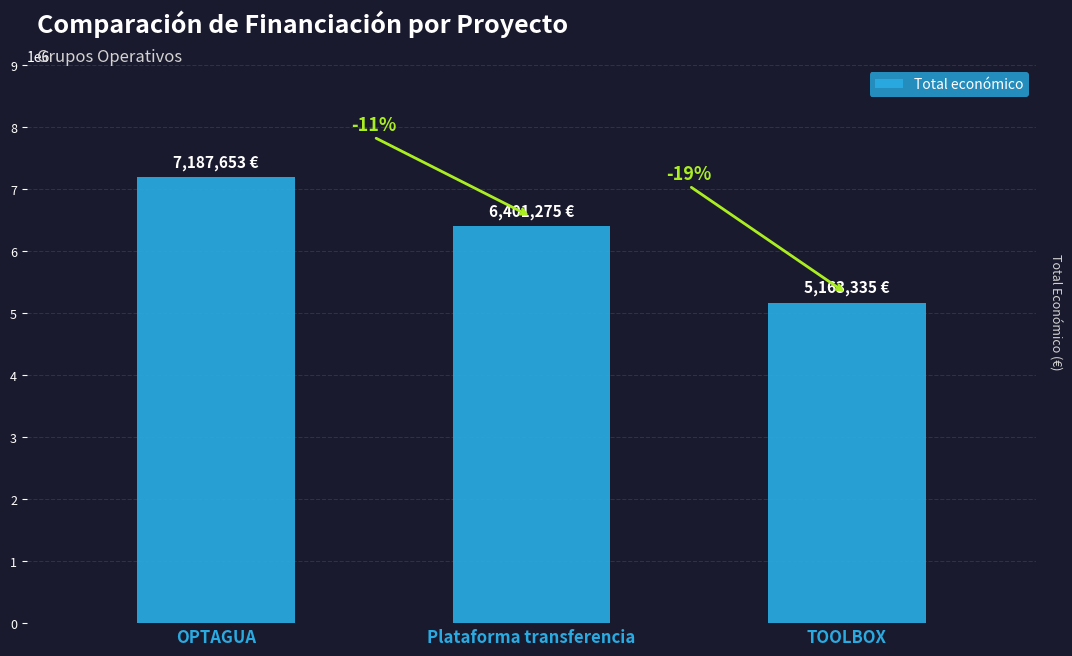

What is the difference between the maximum and minimum values?

2024318